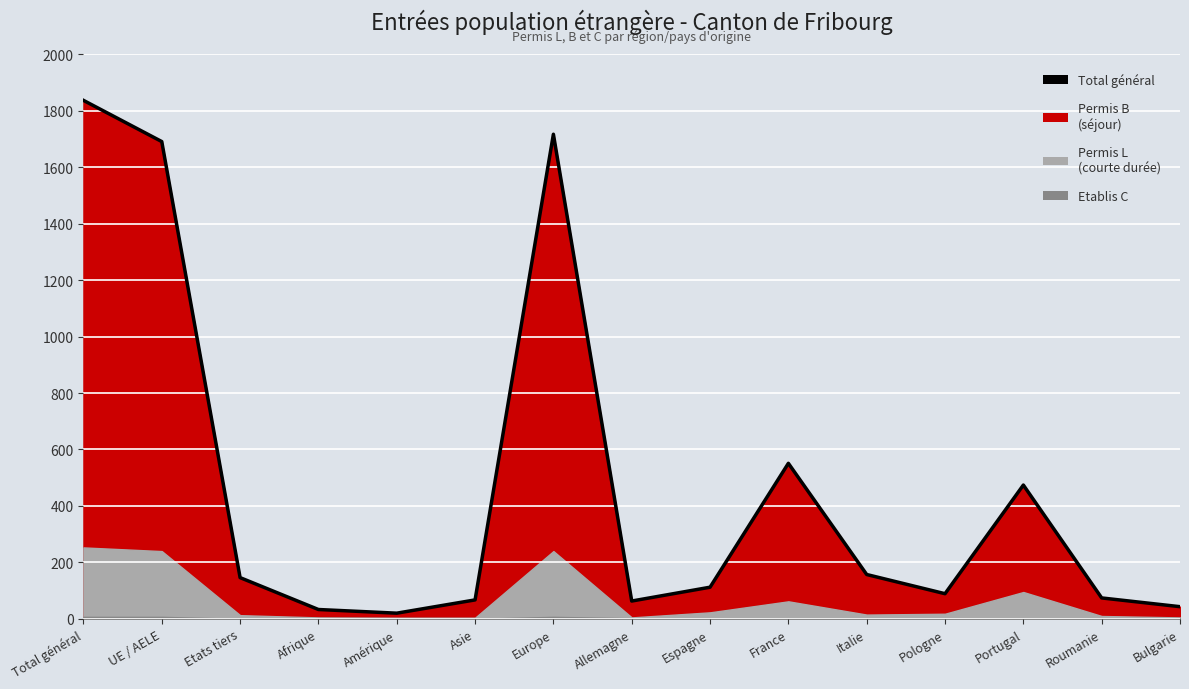

What is the sum of all values?

7074